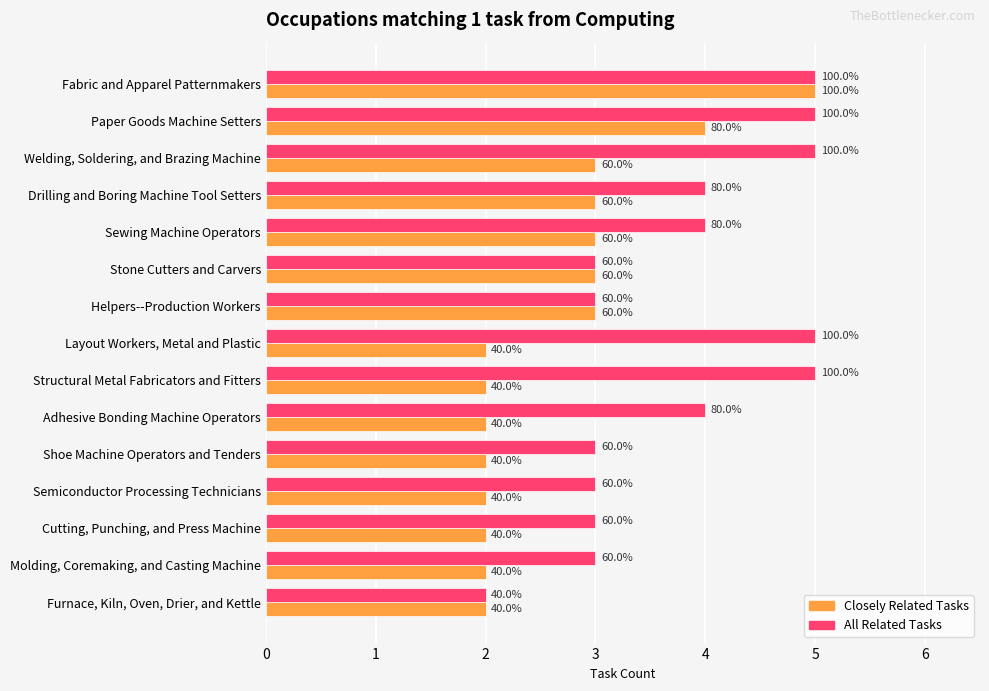

Which series has the widest spread of values?

Closely Related Tasks